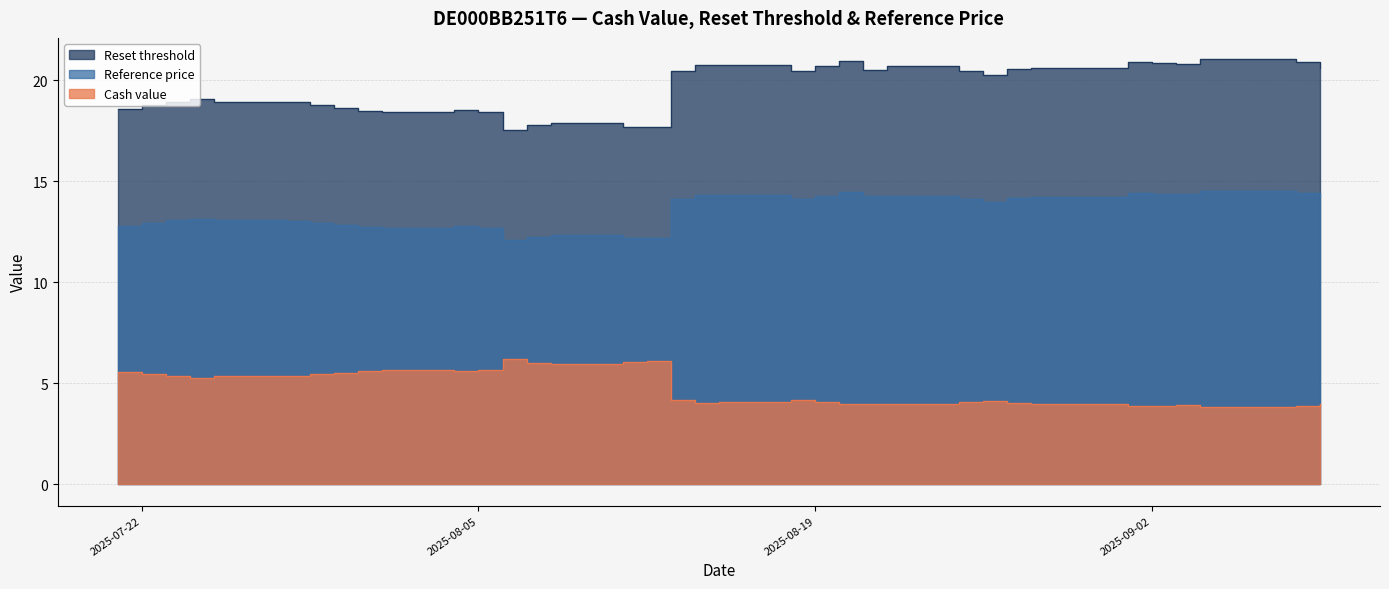

What position from the right is 2025-09-09?

1